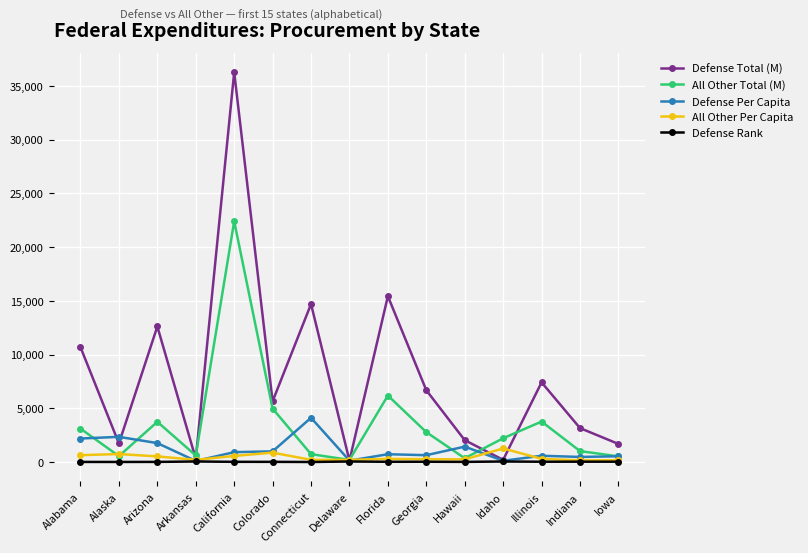

Does the chart display data point markers on the line(s)?

Yes